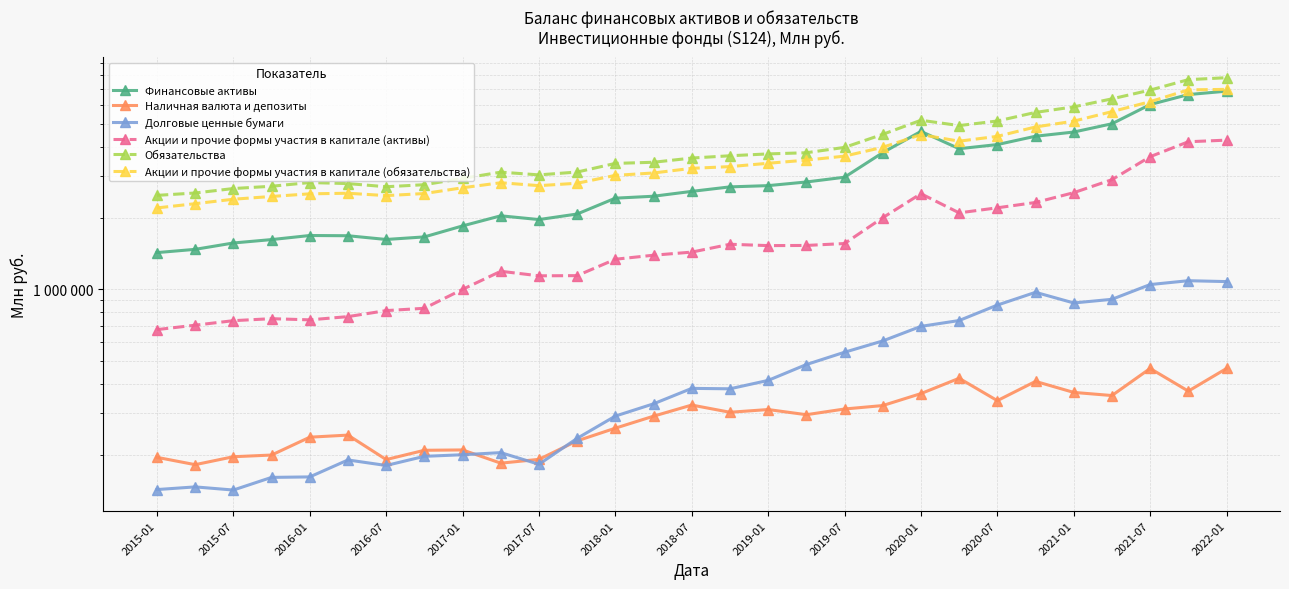

Is the value of Финансовые активы at 2017-07 greater than the value of Долговые ценные бумаги at 2017-07?

Yes